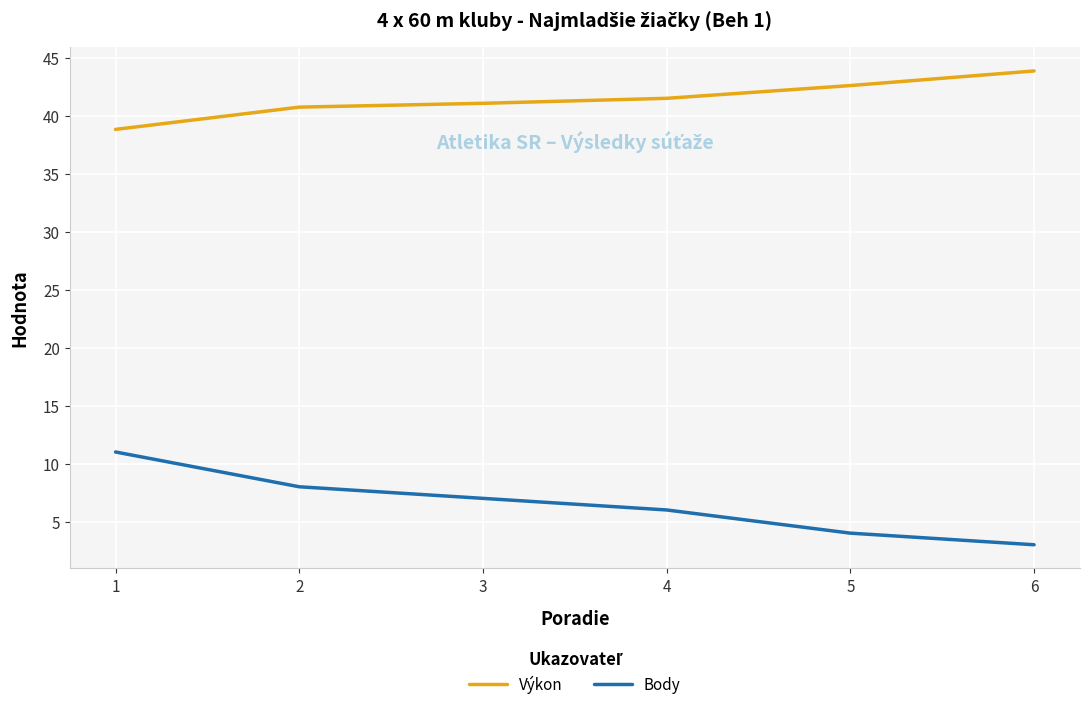

What is the sum of the Body values at 4 and 5?

10.0